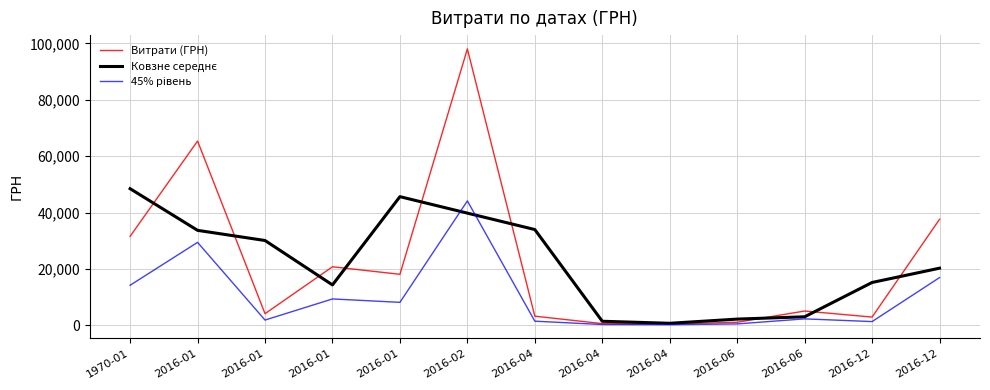

Reading left to right, list all the values displayed in this chart.

Витрати (ГРН): 1970-01=31549.6	2016-01=65349.5	2016-01=4109.0	2016-01=20750.3	2016-01=18080.7	2016-02=98032.2	2016-04=3226.6	2016-04=594.0	2016-04=450.0	2016-06=1069.2	2016-06=5050.0	2016-12=2910.0	2016-12=37585.0
Ковзне середнє: 1970-01=48449.6	2016-01=33669.4	2016-01=30069.6	2016-01=14313.3	2016-01=45621.1	2016-02=39779.8	2016-04=33950.9	2016-04=1423.5	2016-04=704.4	2016-06=2189.7	2016-06=3009.7	2016-12=15181.7	2016-12=20247.5
45% рівень: 1970-01=14197.3	2016-01=29407.3	2016-01=1849.0	2016-01=9337.6	2016-01=8136.3	2016-02=44114.5	2016-04=1452.0	2016-04=267.3	2016-04=202.5	2016-06=481.1	2016-06=2272.5	2016-12=1309.5	2016-12=16913.2